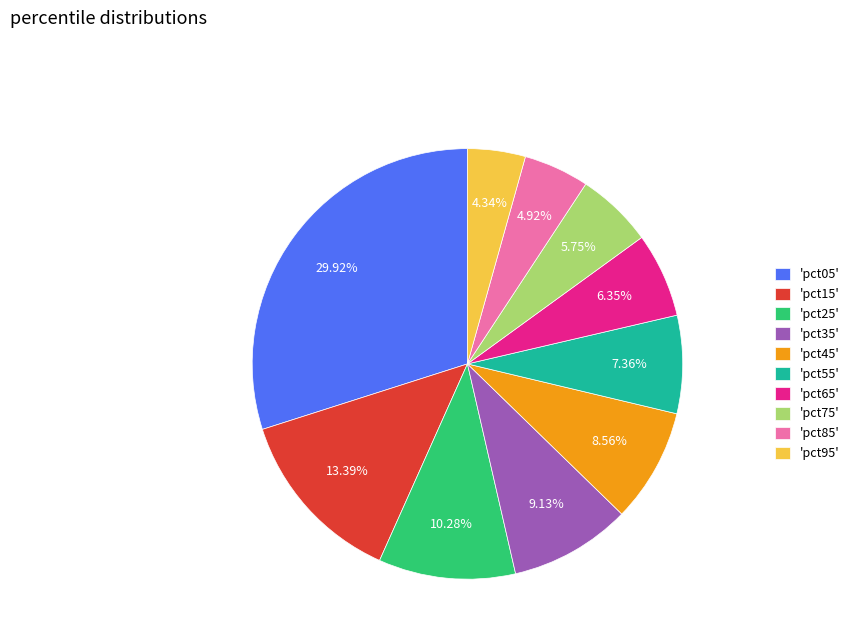

Rank the categories by value from highest to lowest.

'pct05', 'pct15', 'pct25', 'pct35', 'pct45', 'pct55', 'pct65', 'pct75', 'pct85', 'pct95'